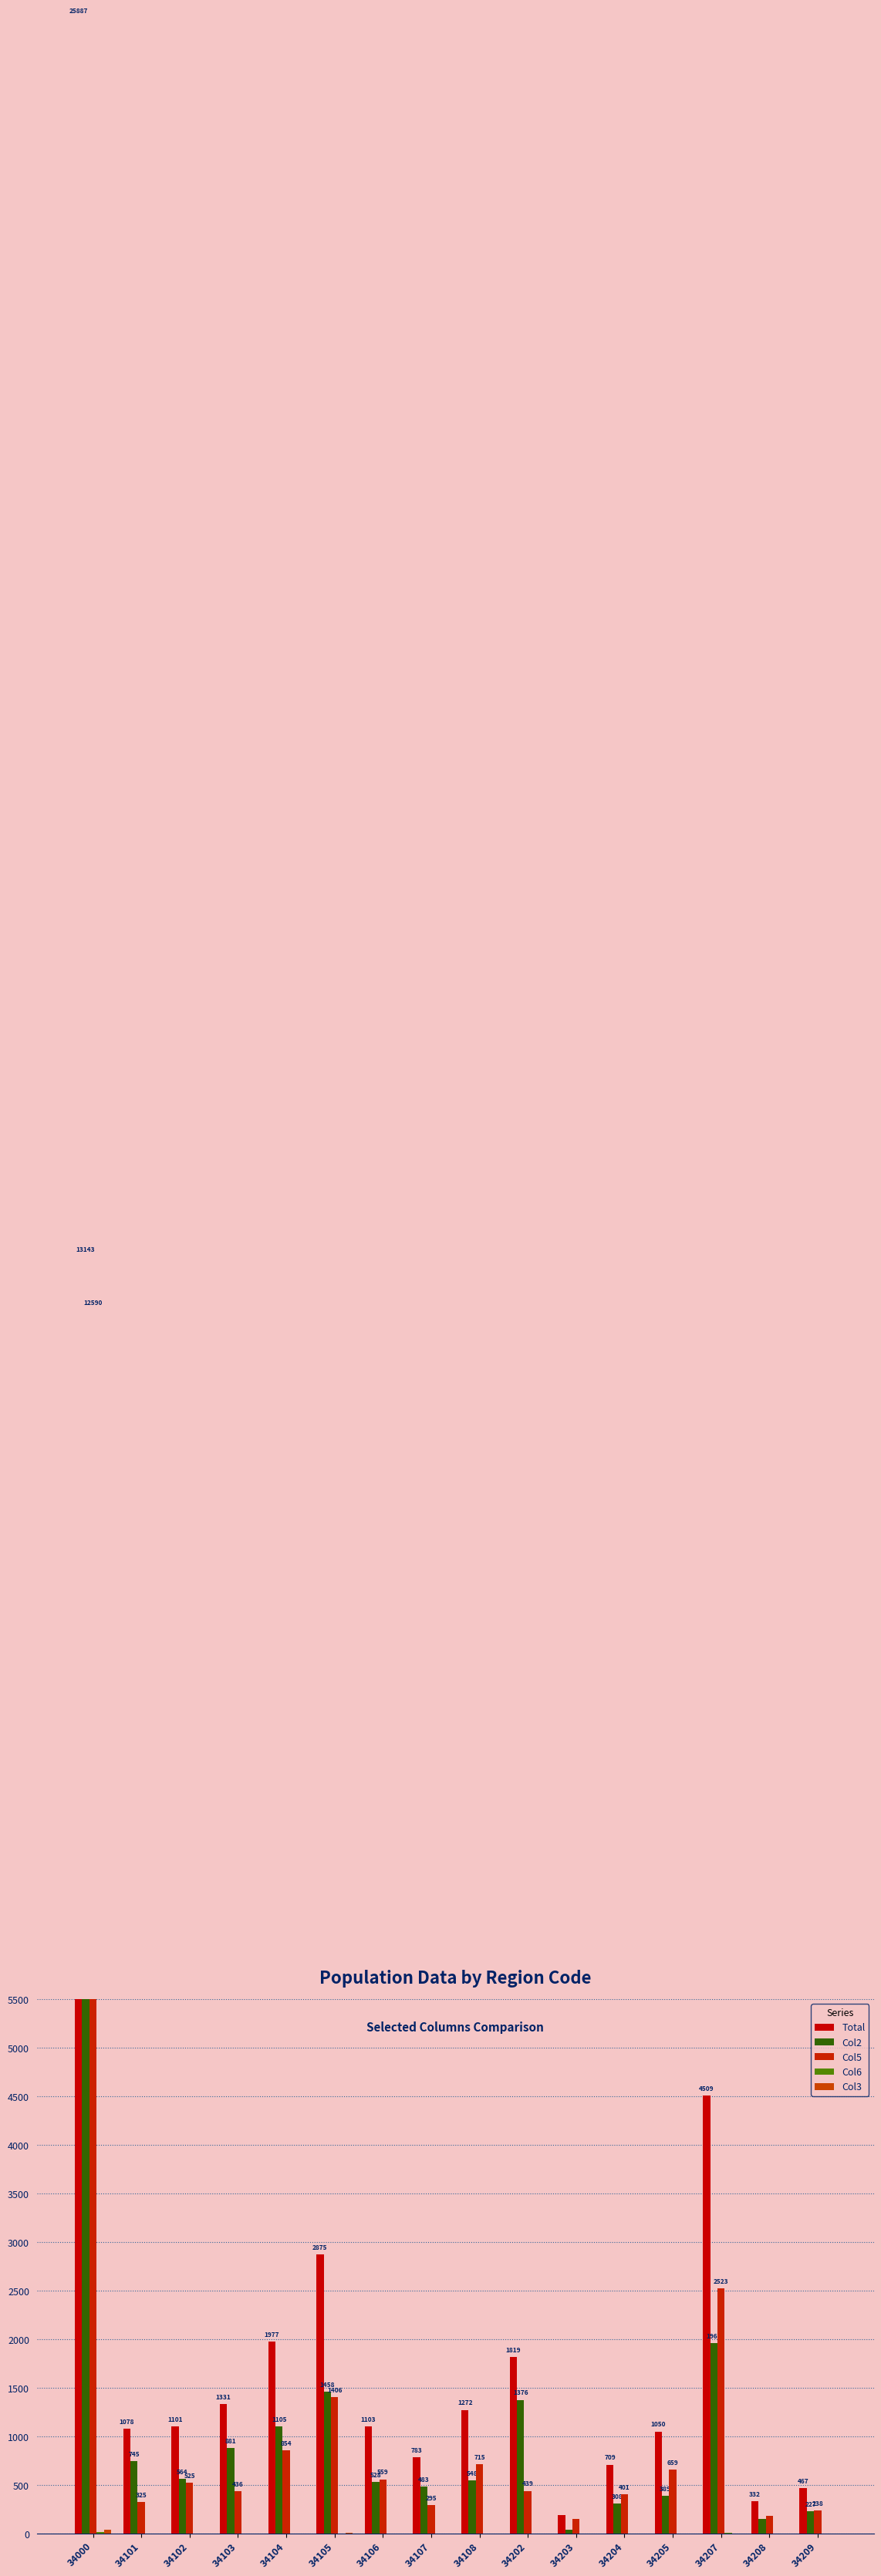

The value of Col2 at 34204 is 413. True or false?

False